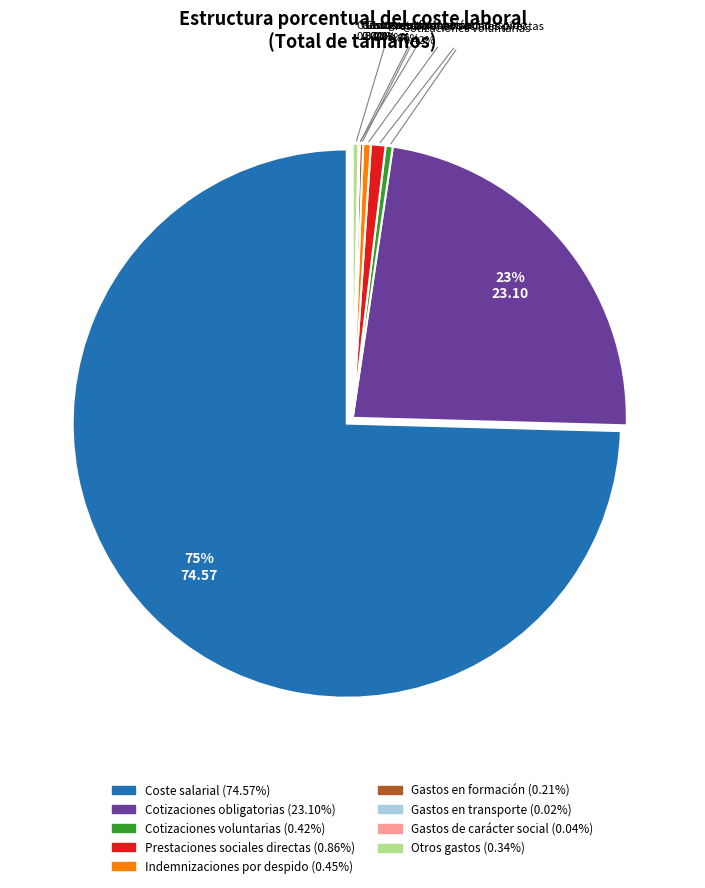

Which has a higher value, Gastos en transporte or Coste salarial?

Coste salarial